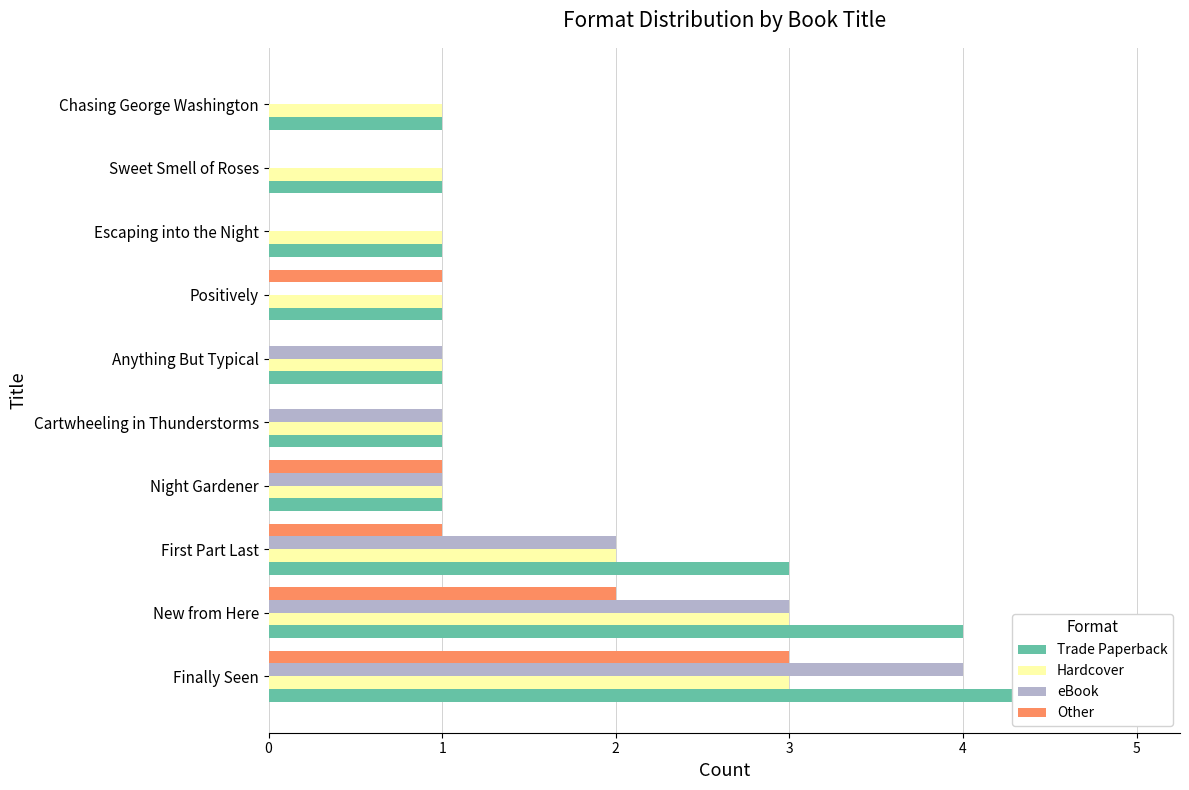

What is the sum of the Other values at 2 and 5?

1